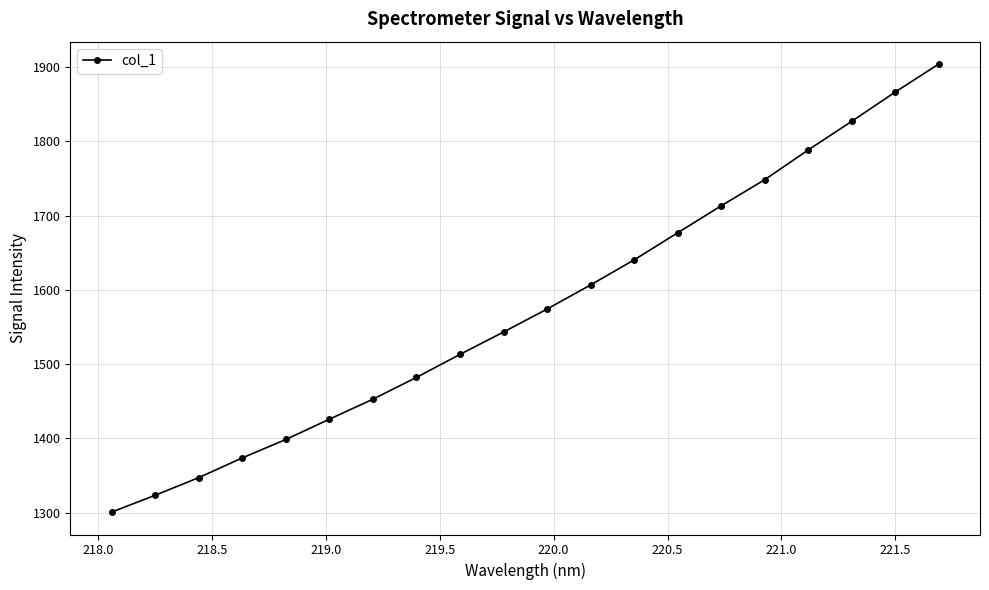

What is the difference between the maximum and minimum values?

603.5